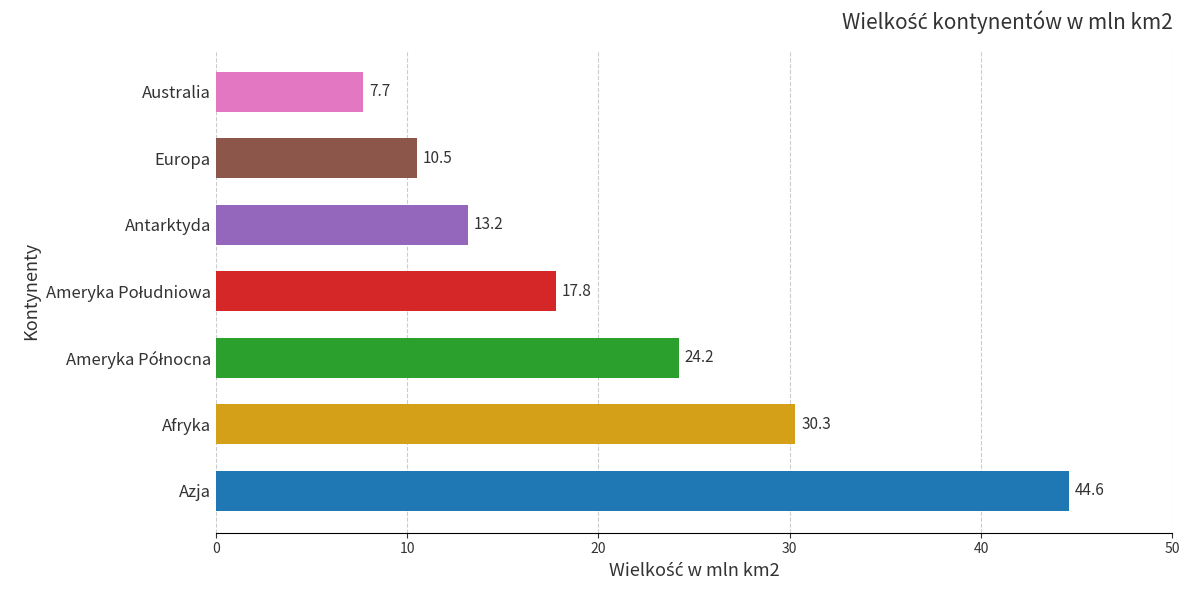

What is the change in value from Afryka to Ameryka Południowa?

-12.5